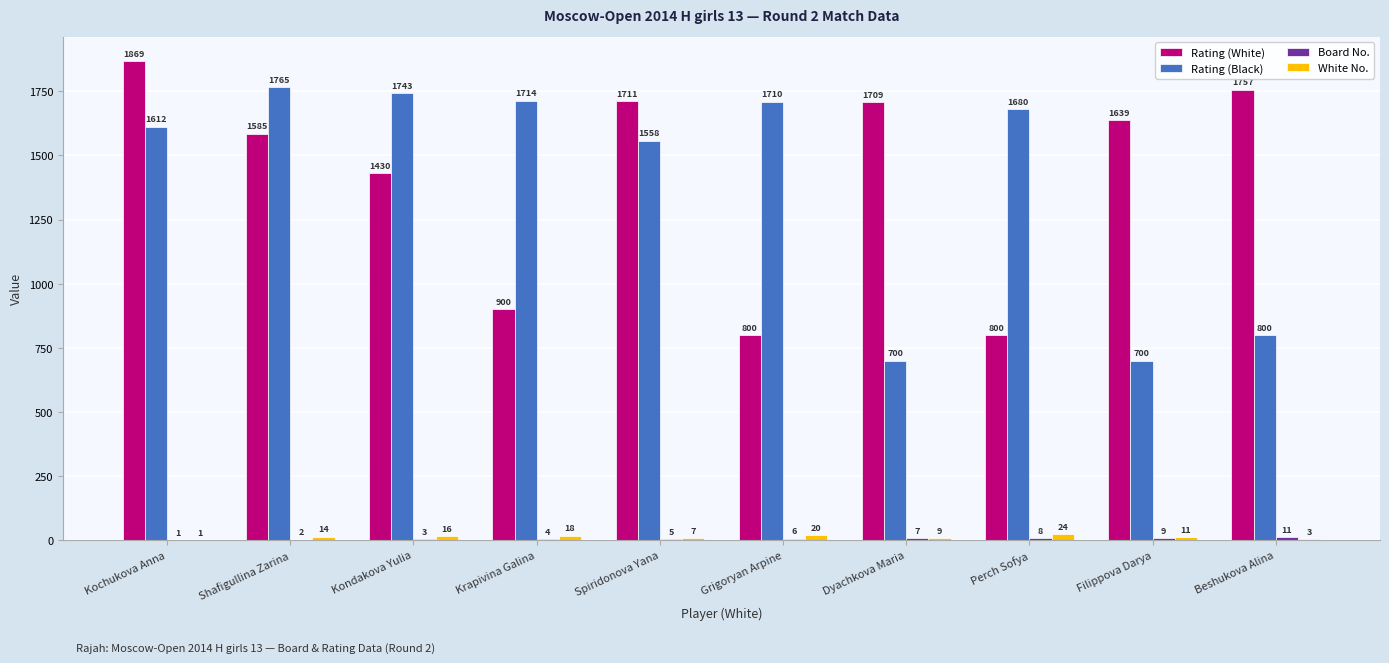

At which label is White No. closest to 12?

Filippova Darya